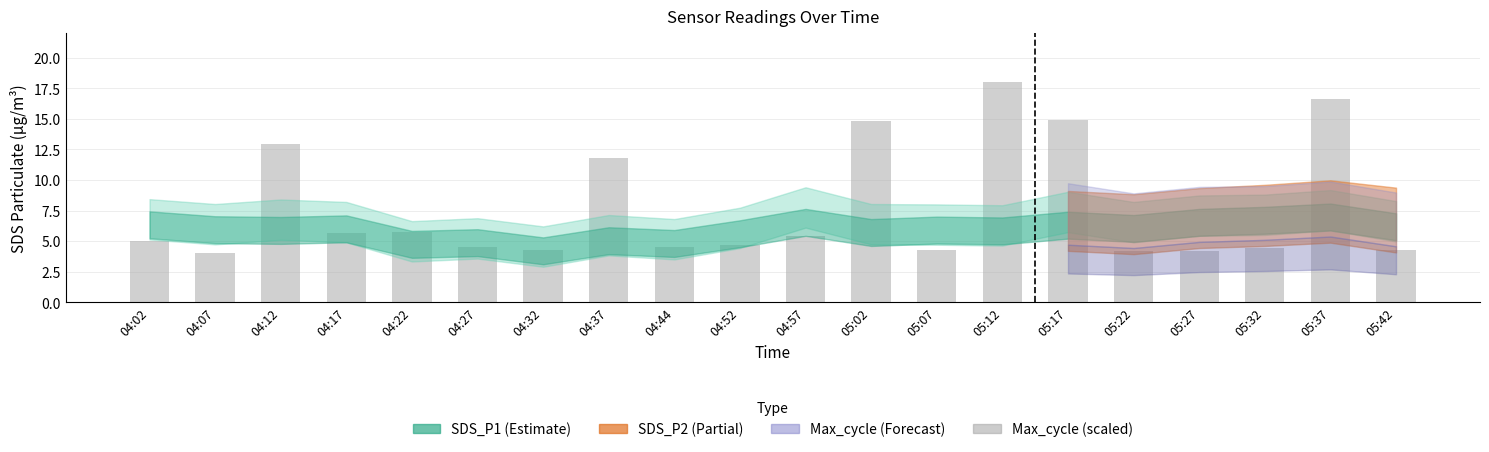

What is the label of the 5th bar from the left?

04:22